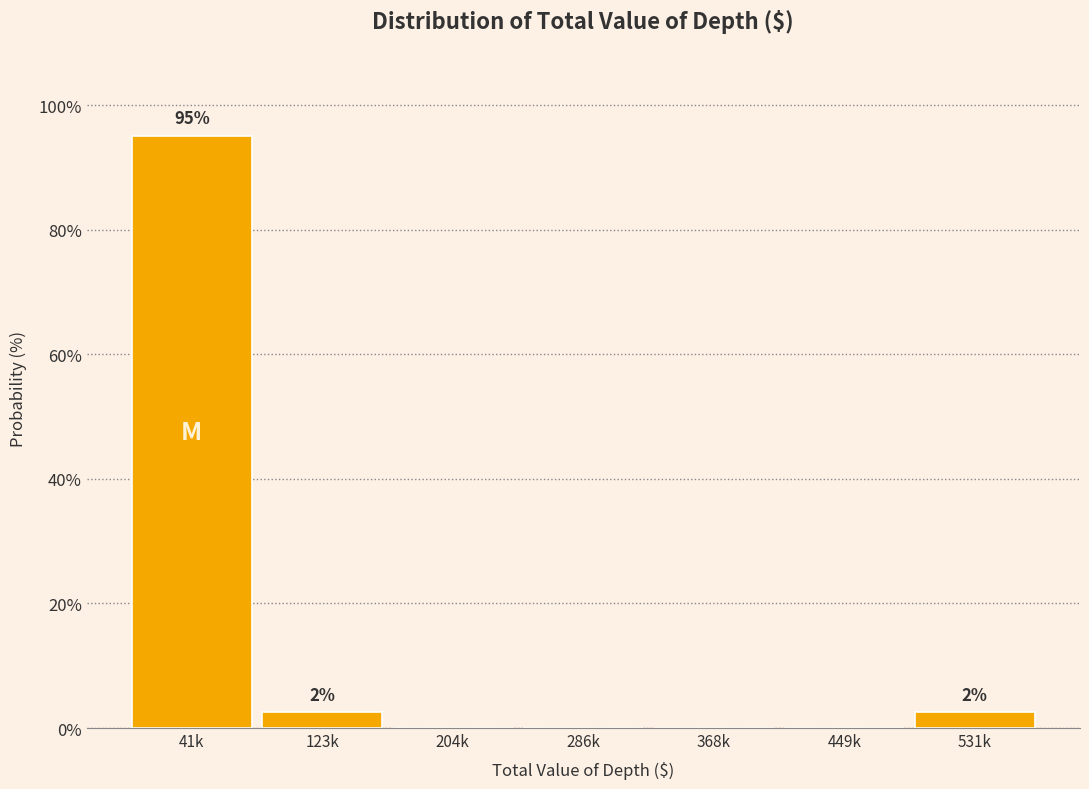

Reading right to left, extract all data points from this chart.

531k=2.5	449k=0.0	368k=0.0	286k=0.0	204k=0.0	123k=2.5	41k=95.0